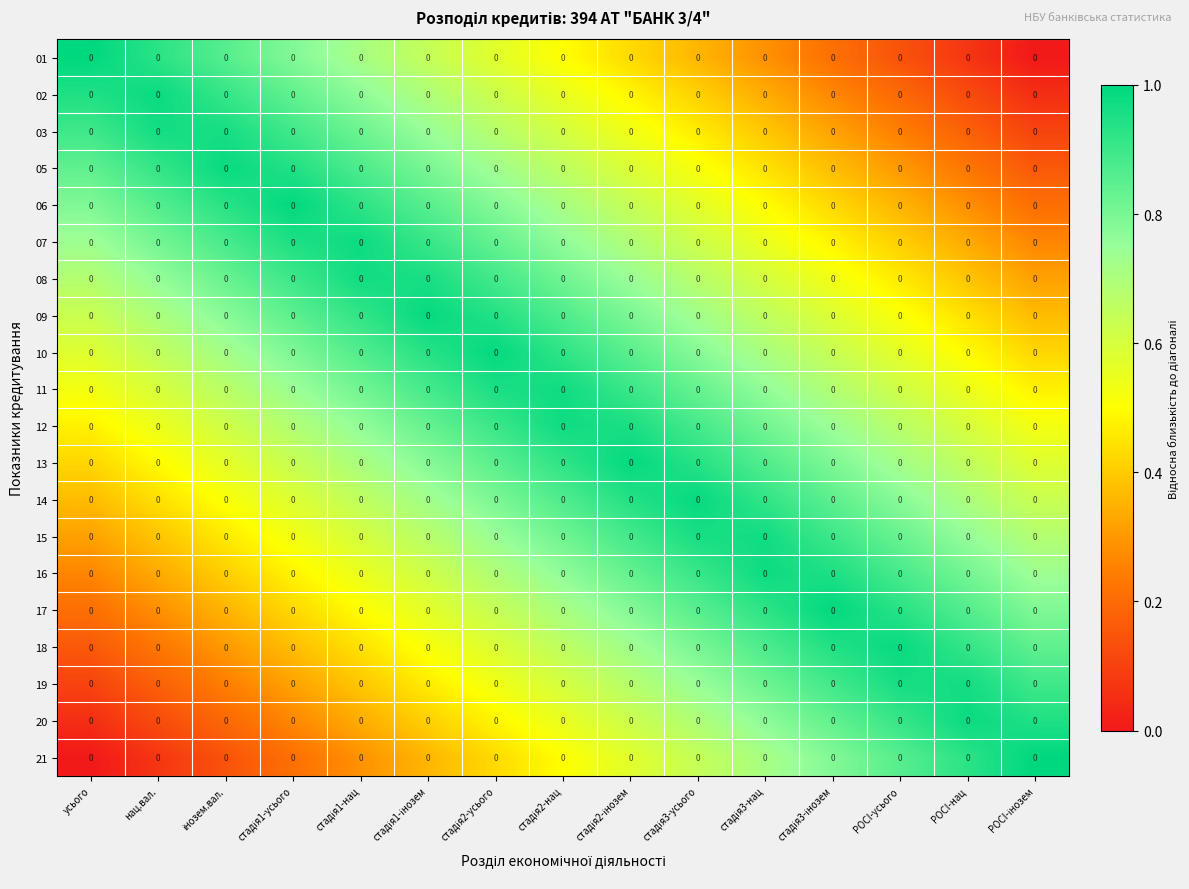

What is the difference between the 11 values at стадія2-нац and POCI-інозем?

0.5